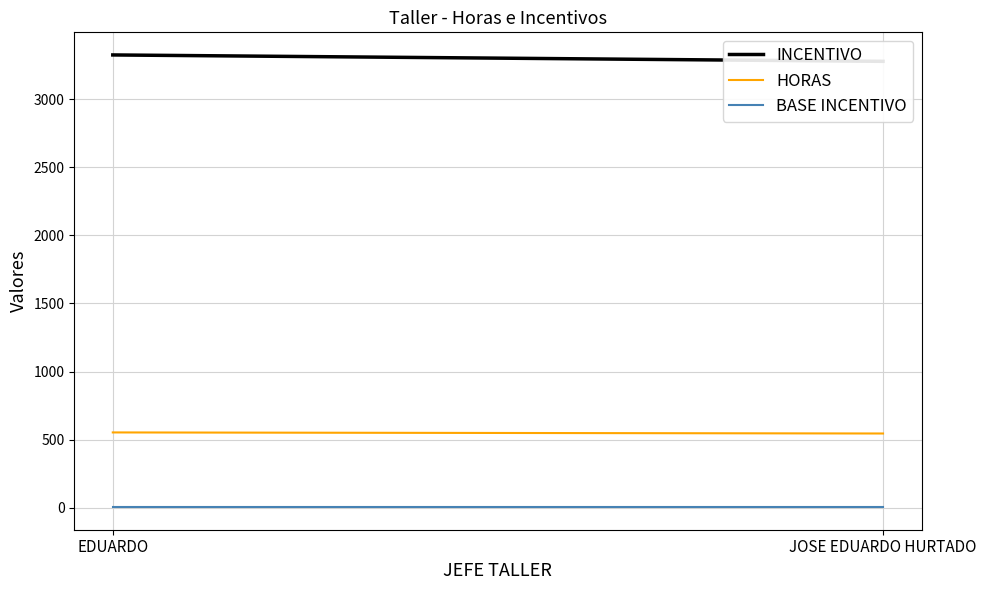

Reading left to right, extract all data points from this chart.

INCENTIVO: 3323.6	3276.7
HORAS: 553.9	546.1
BASE INCENTIVO: 6.0	6.0